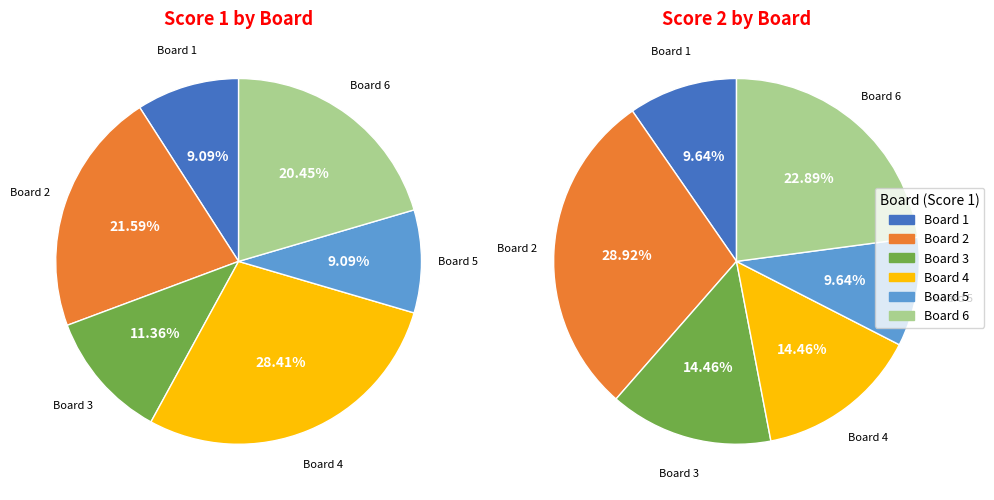

To the nearest percent, what is the difference between the largest and smallest slice percentages?

19%